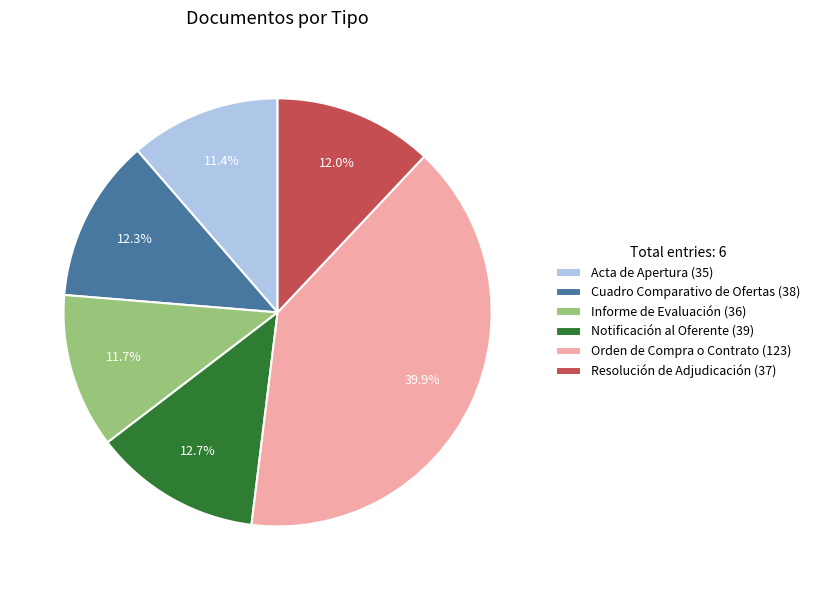

What is the ratio of the value at Cuadro Comparativo de Ofertas (38) to the value at Orden de Compra o Contrato (123)?

0.3